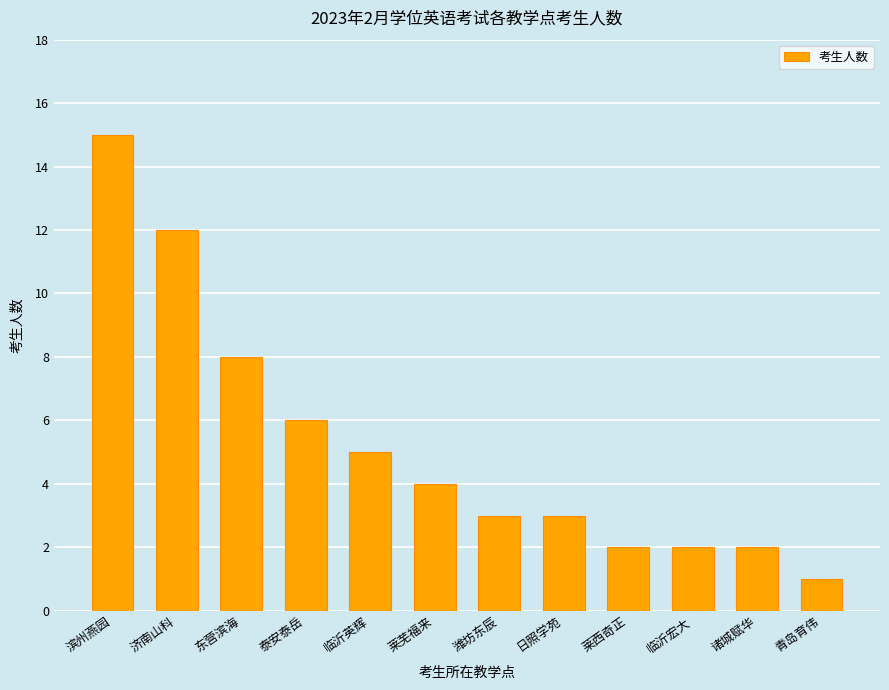

Between 莱西奇正 and 莱芜福来, which is larger?

莱芜福来